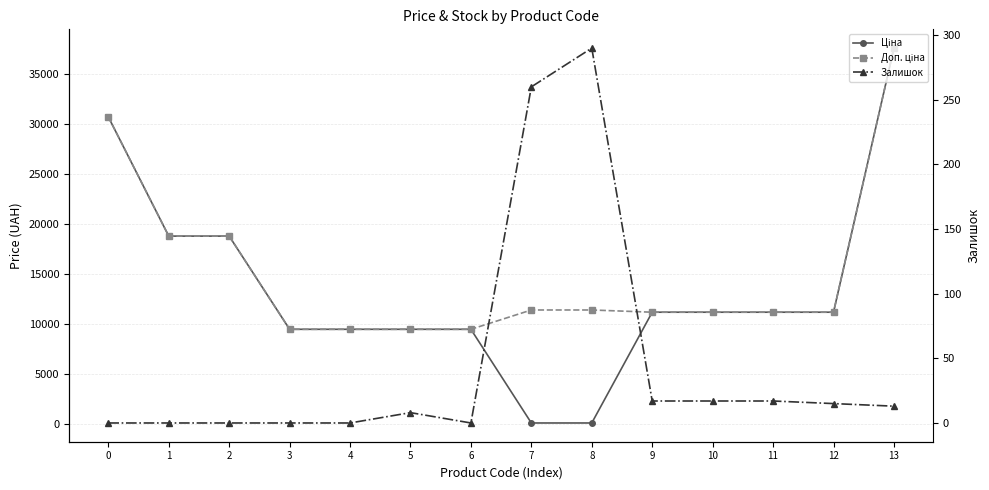

Which series has the largest range (max minus min)?

Ціна